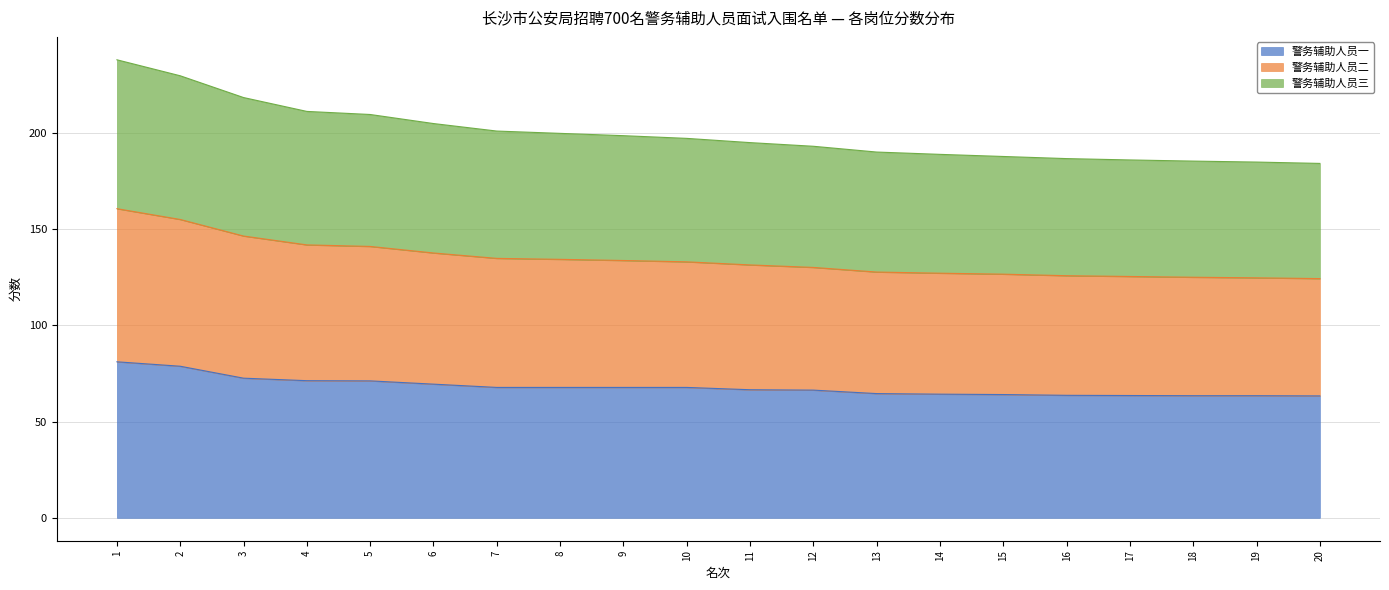

What is the total value across all series at 9?

198.4